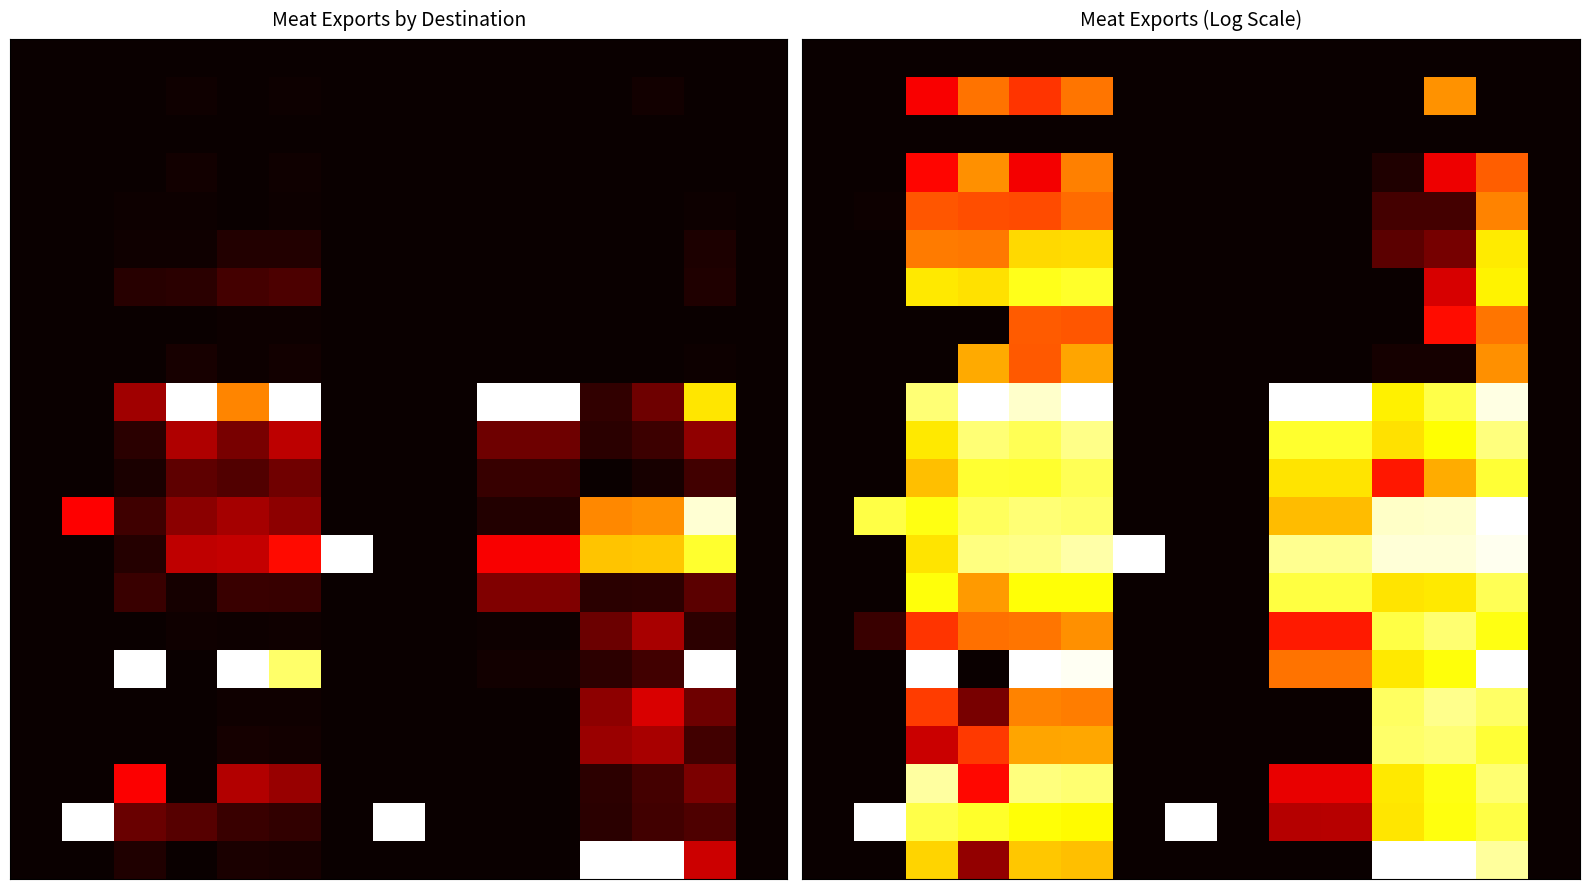

At how many categories does at least one series exceed 0?

12